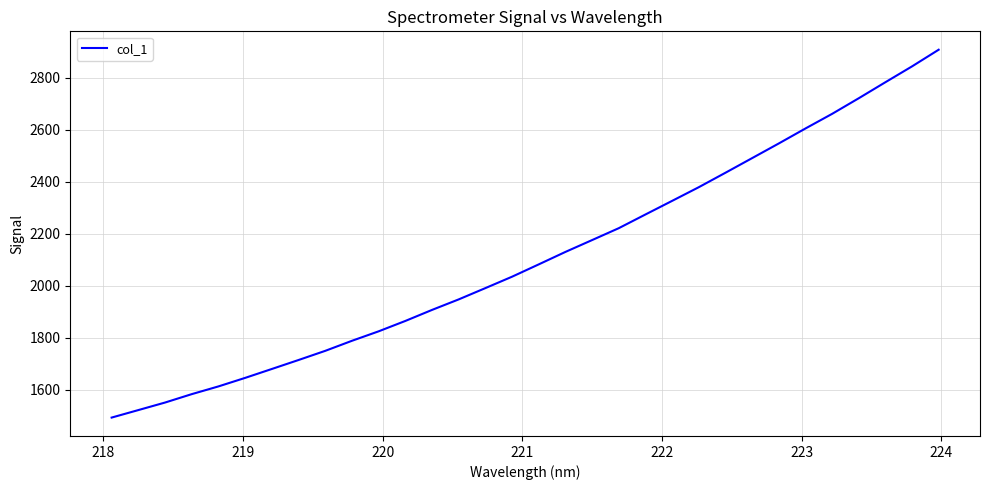

What is the minimum value shown in the chart?

1493.0